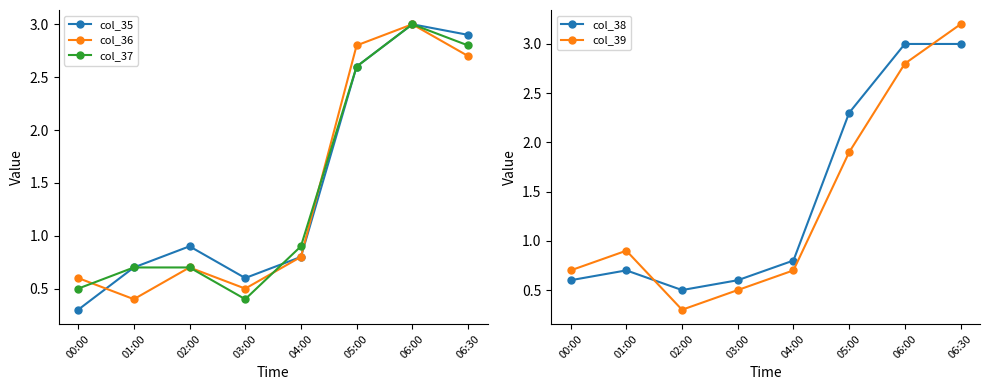

At which category does col_36 reach its first local valley?

01:00